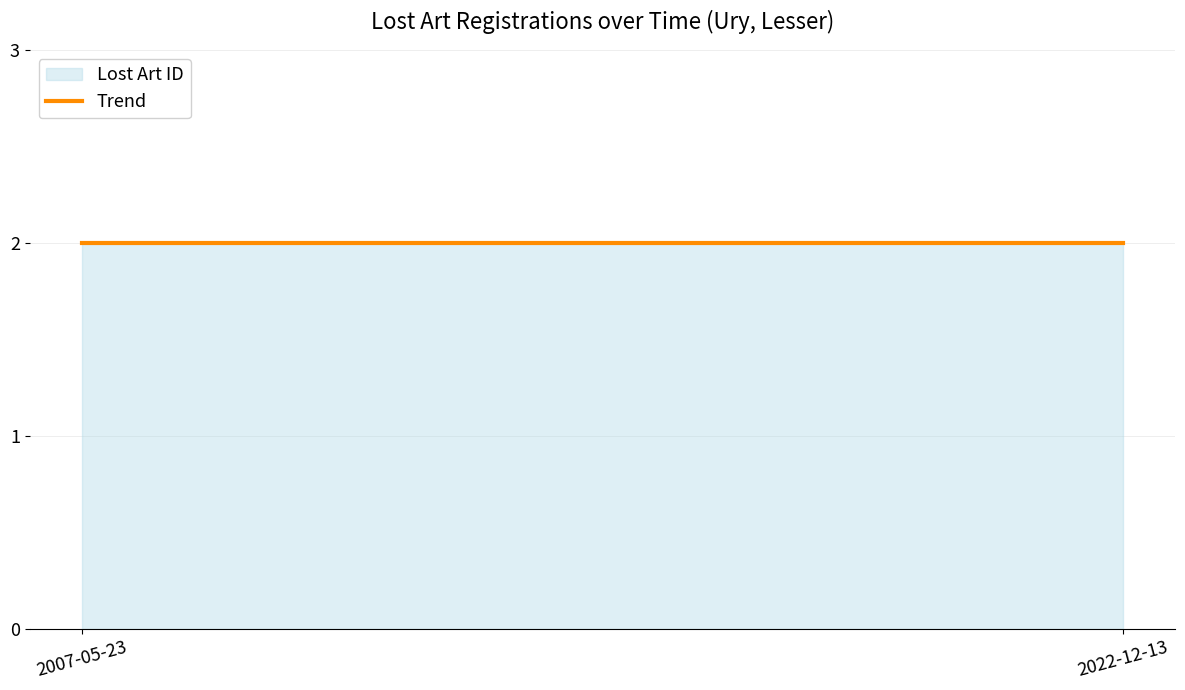

Where is the first local minimum?

2007-05-23